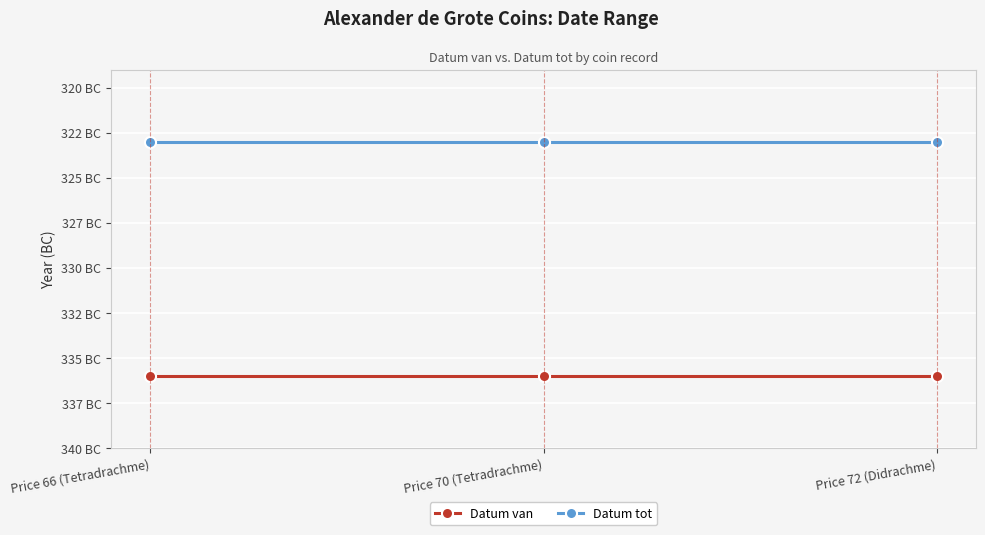

True or false: Datum van has a value of -336 at Price 66 (Tetradrachme).

True